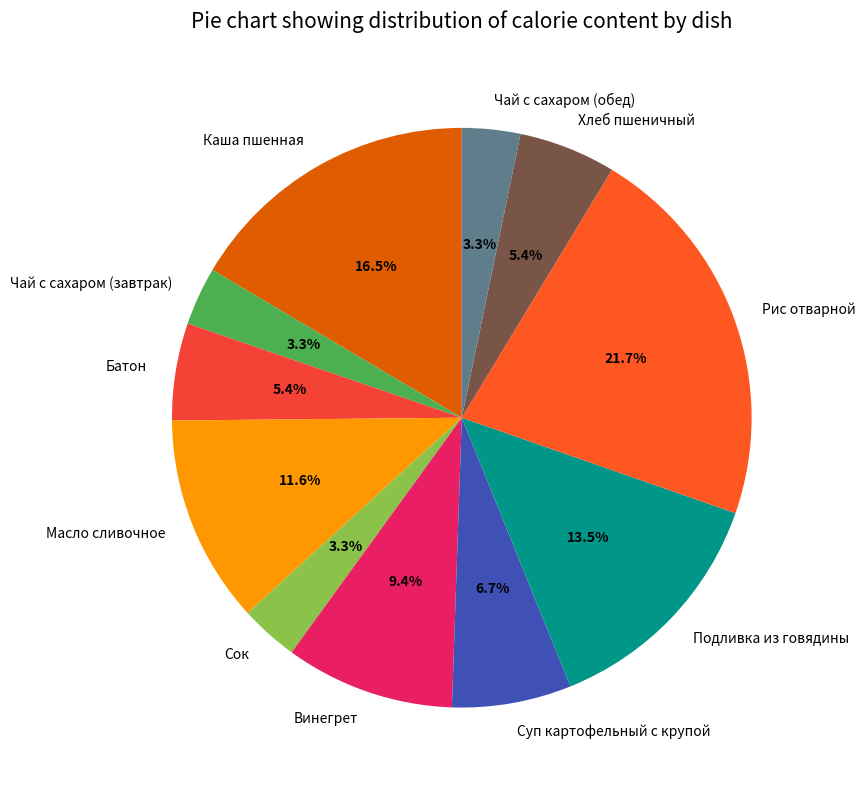

Is there a majority slice in this chart?

No